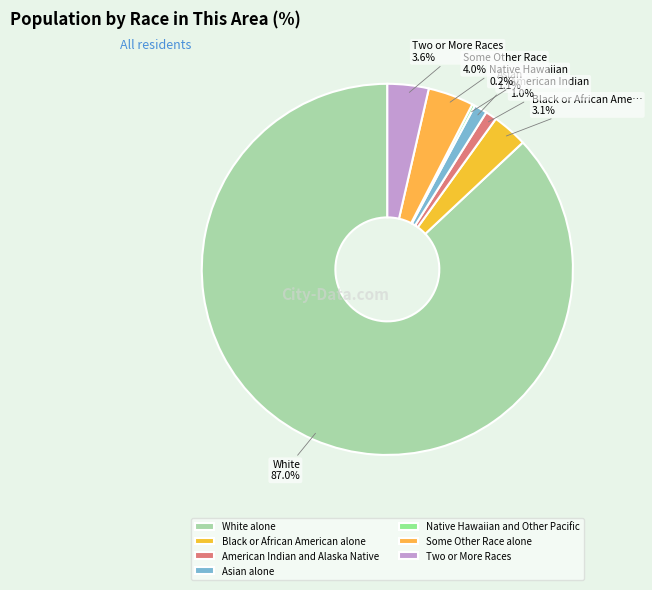

Which category accounts for the majority?

White alone